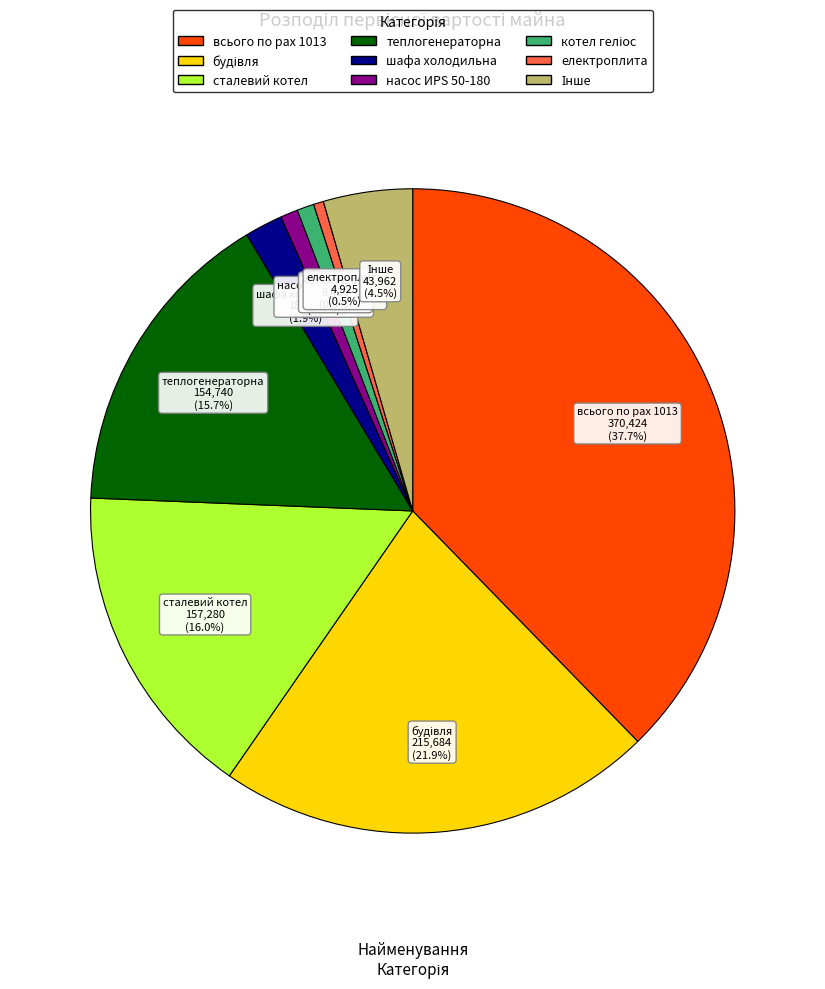

Does any single category account for the majority?

No